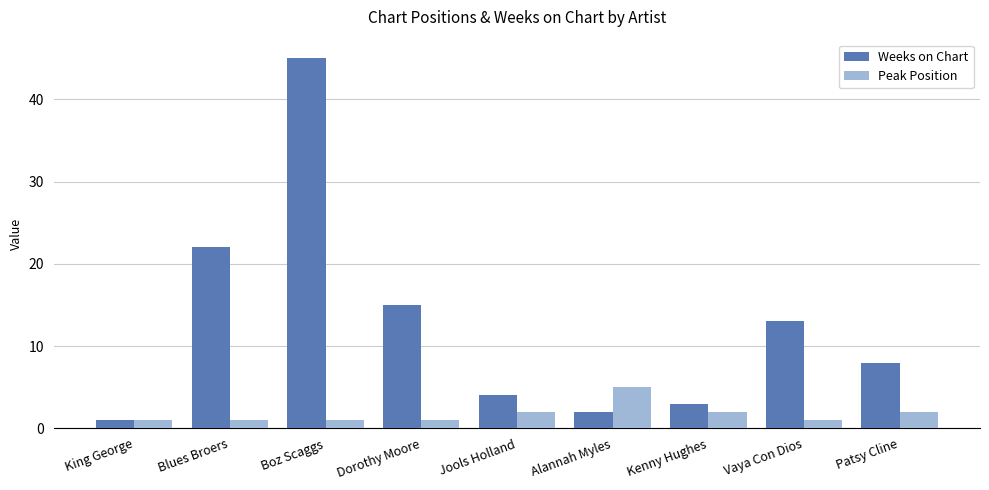

What position from the right is Blues Broers?

8